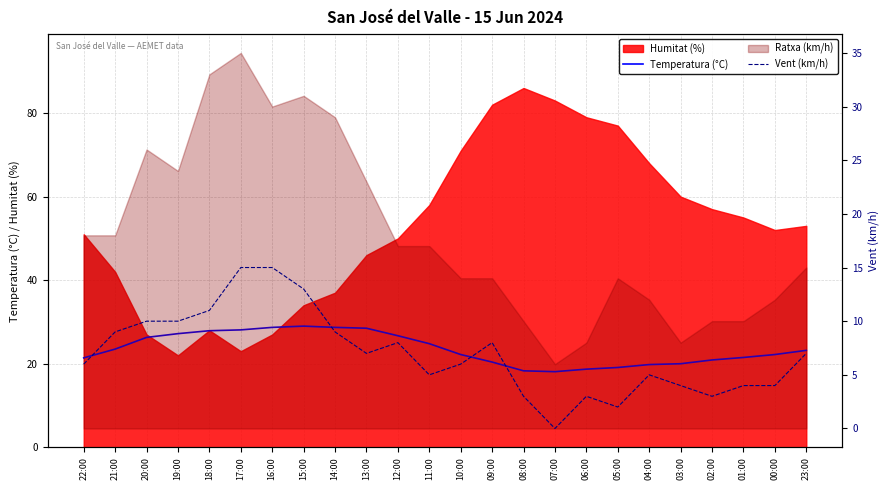

Which category has the highest value in the Temperatura (°C) series?

15:00